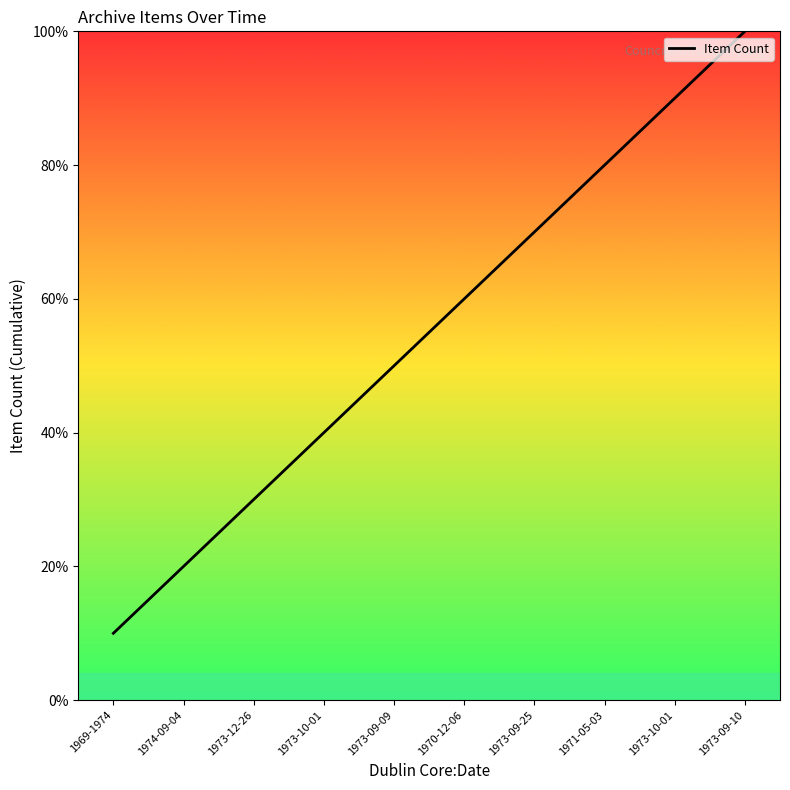

Reading left to right, what are all the values shown in this chart?

10	20	30	40	50	60	70	80	90	100